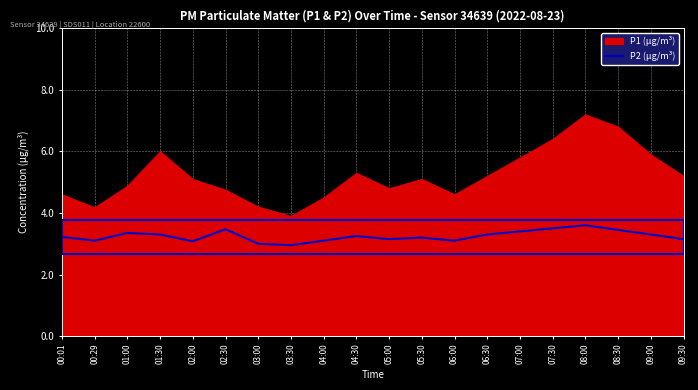

Which has a higher value, 07:00 or 05:00?

07:00